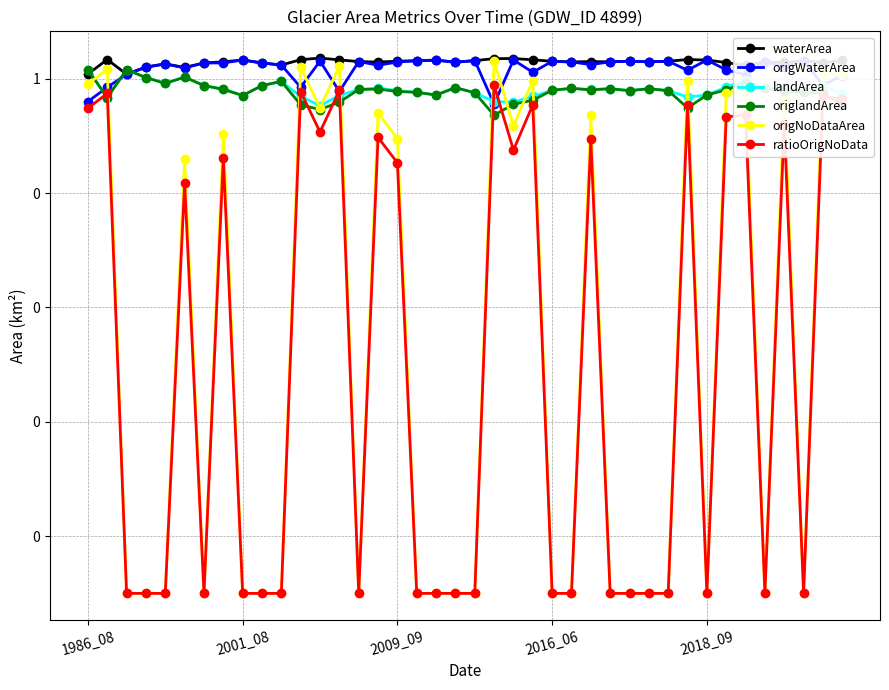

What is the maximum value for waterArea?

2.3